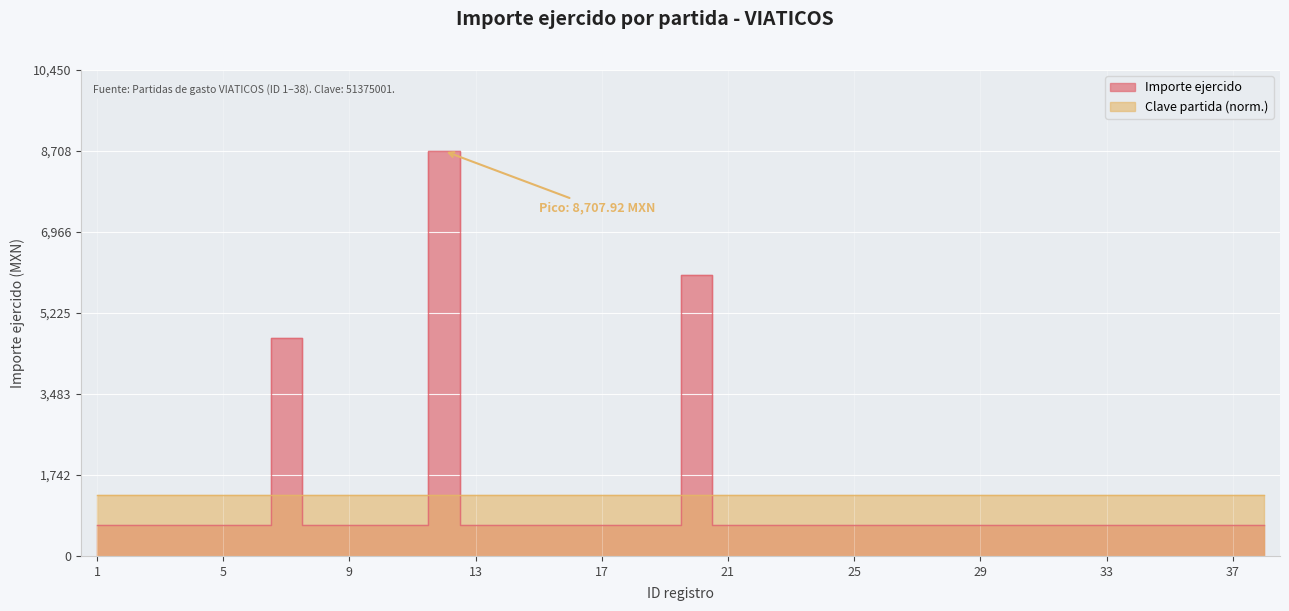

True or false: the data shows 211.4 at 3.

False